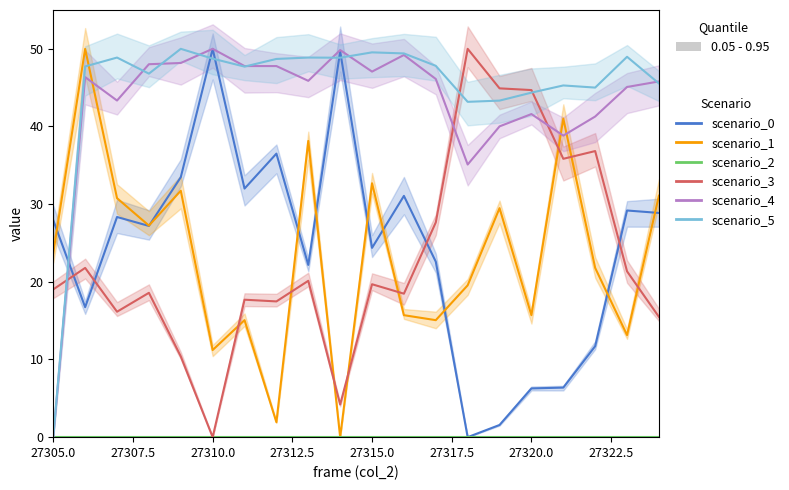

Rank the series by their maximum value, from highest to lowest.

scenario_5, scenario_4, scenario_0, scenario_3, scenario_1, scenario_2